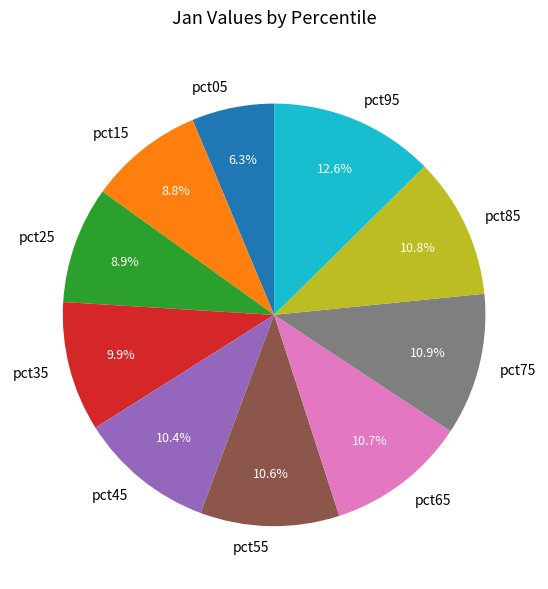

To the nearest percent, what is the average slice percentage?

10%